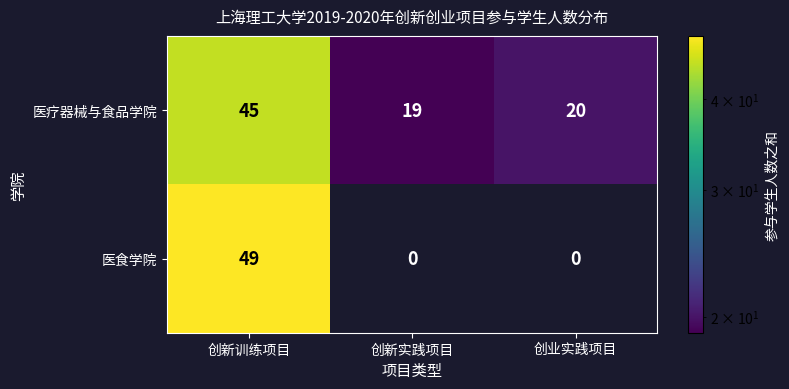

Reading left to right, list all the values displayed in this chart.

医疗器械与食品学院: 创新训练项目=45	创新实践项目=19	创业实践项目=20
医食学院: 创新训练项目=49	创新实践项目=0	创业实践项目=0